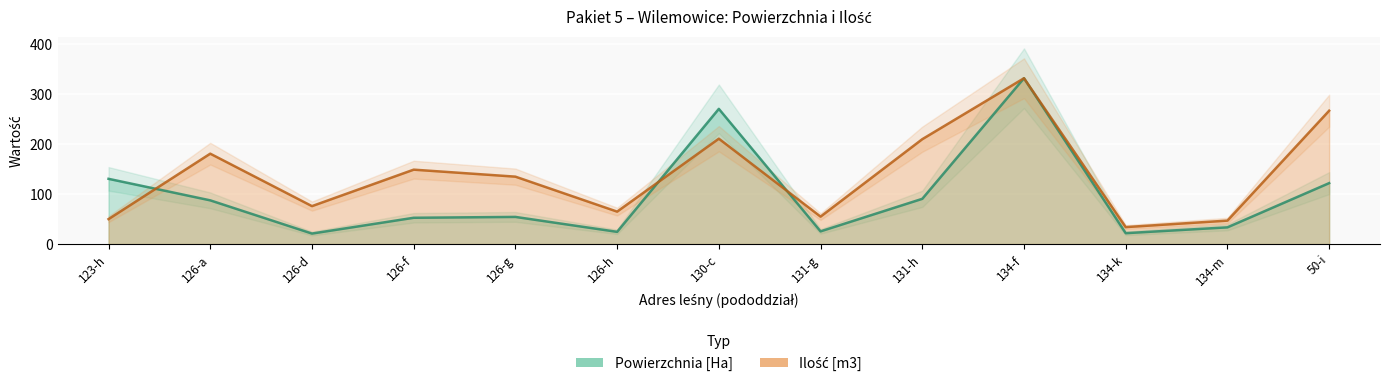

What is the sum of all Ilość [m3] values?

1812.0